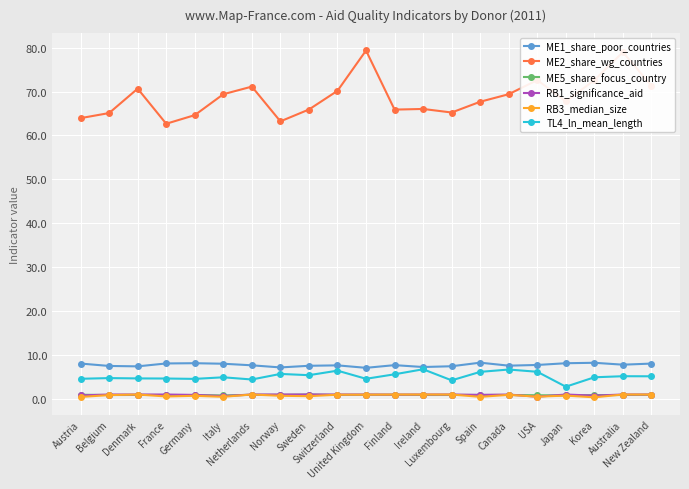

Which series changed the most between Ireland and Canada?

ME2_share_wg_countries